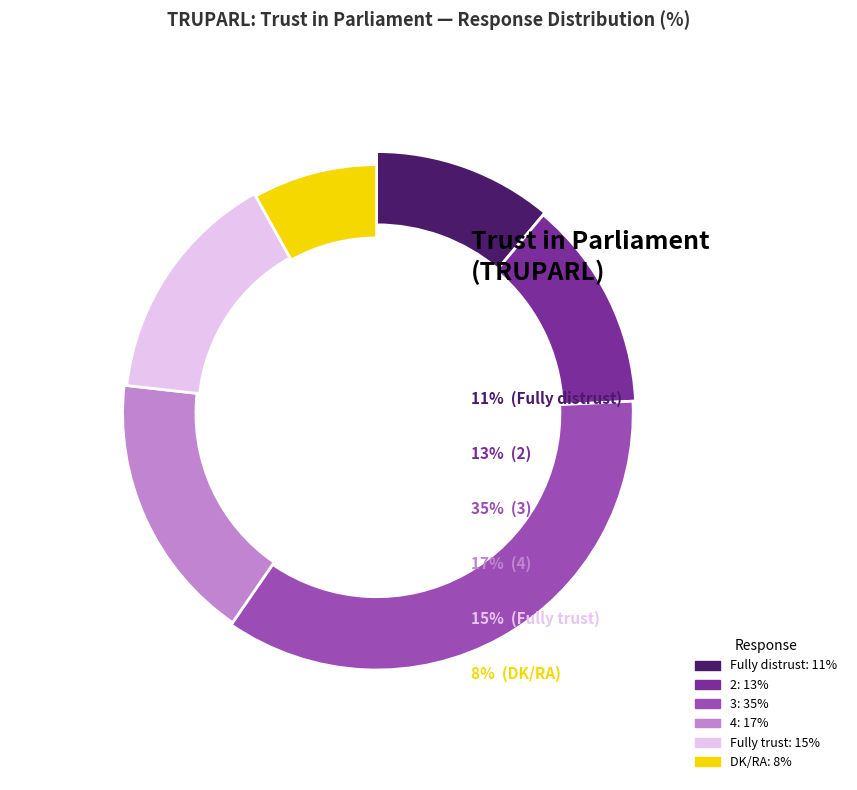

How many slices are in this pie chart?

6